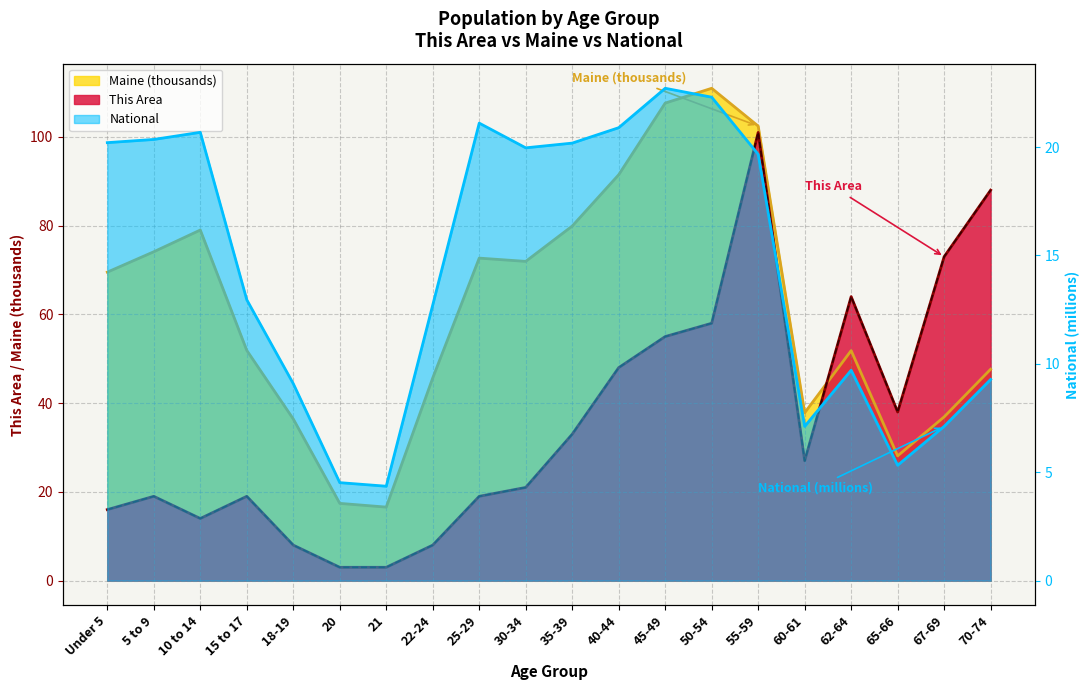

The value of This Area at 30-34 is 13.1. True or false?

False